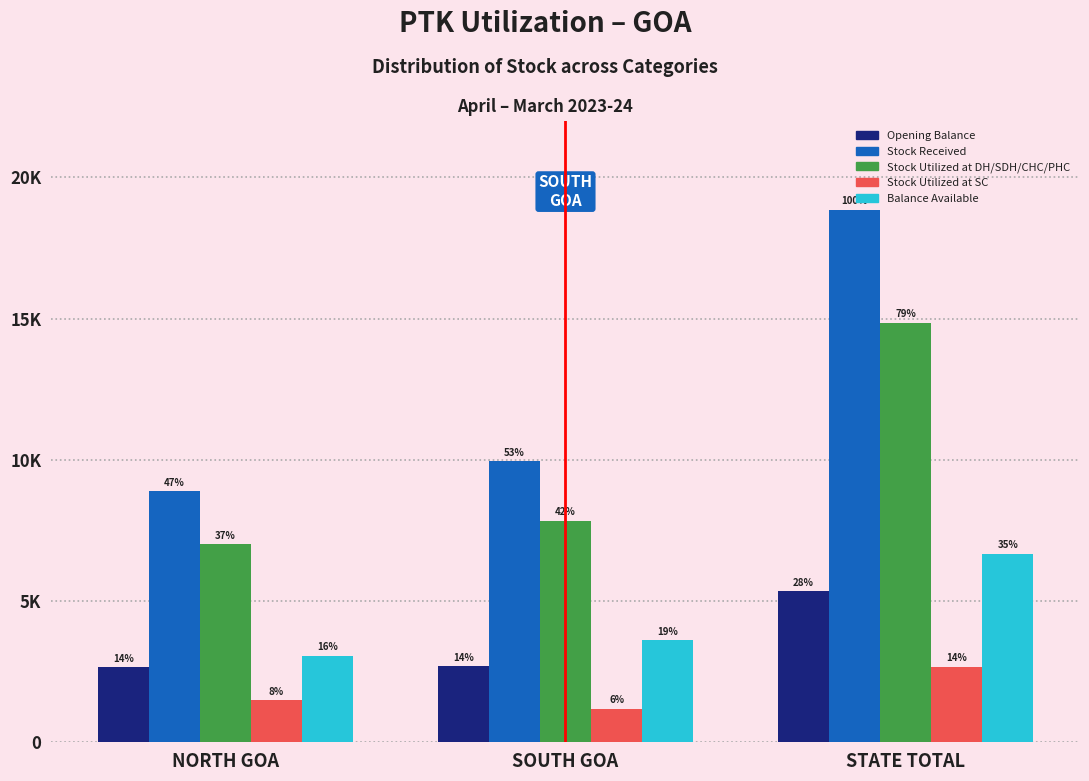

Does the chart contain any negative values?

No